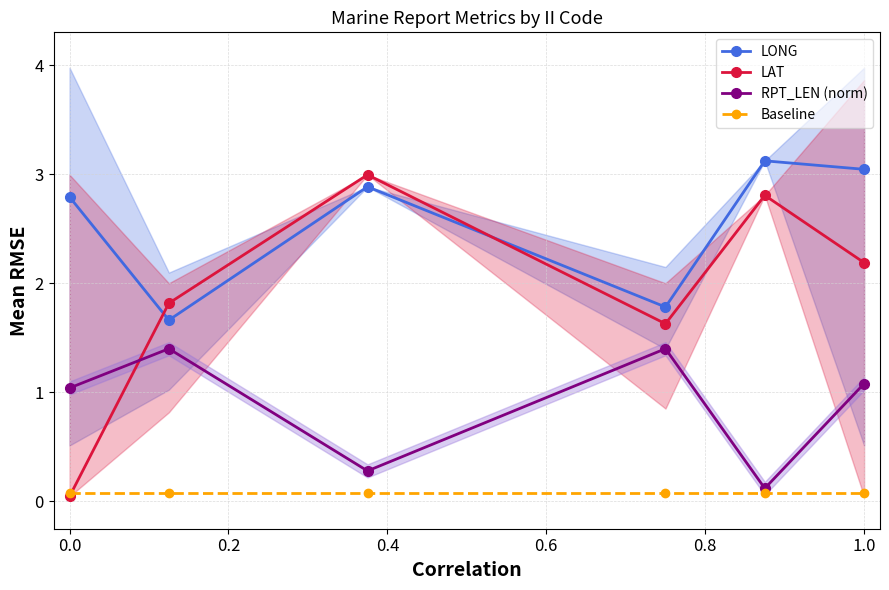

The RPT_LEN (norm) series shows 1.7 at 1.0. True or false?

False